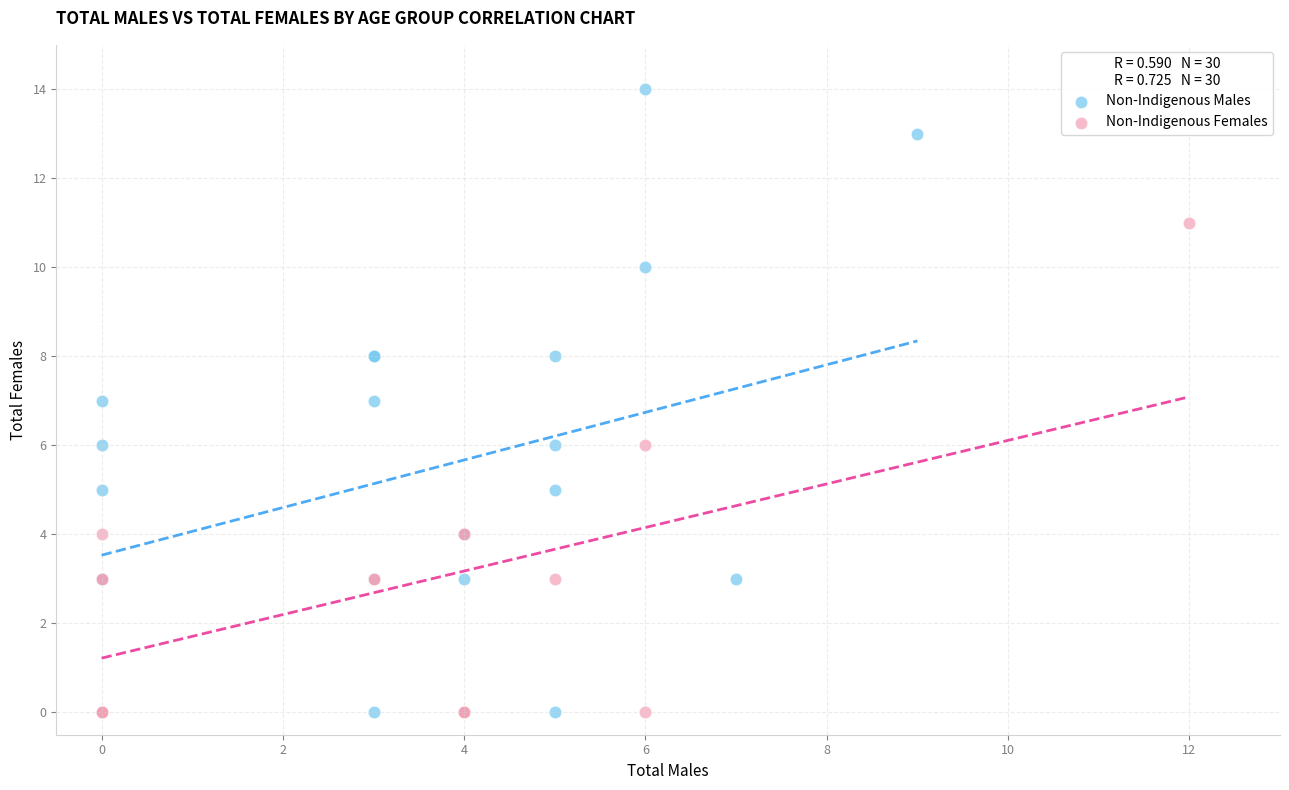

Which series contains the highest Y value?

Non-Indigenous Males